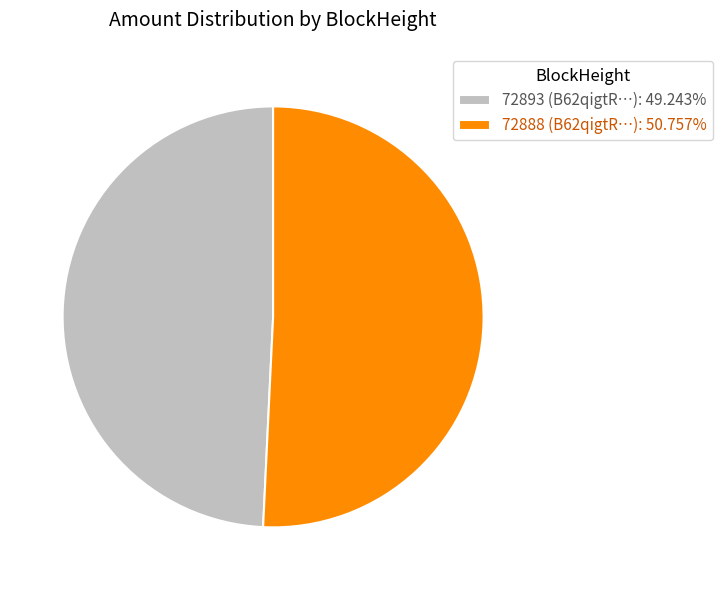

Which slice is the smallest?

72893